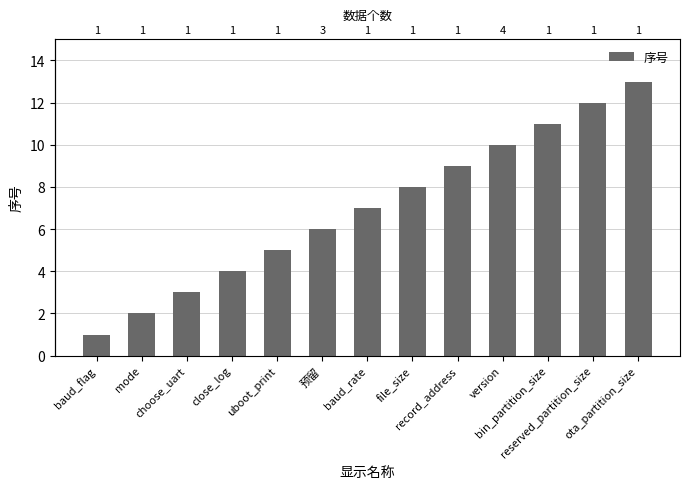

What is the difference between the second highest and second lowest values?

10